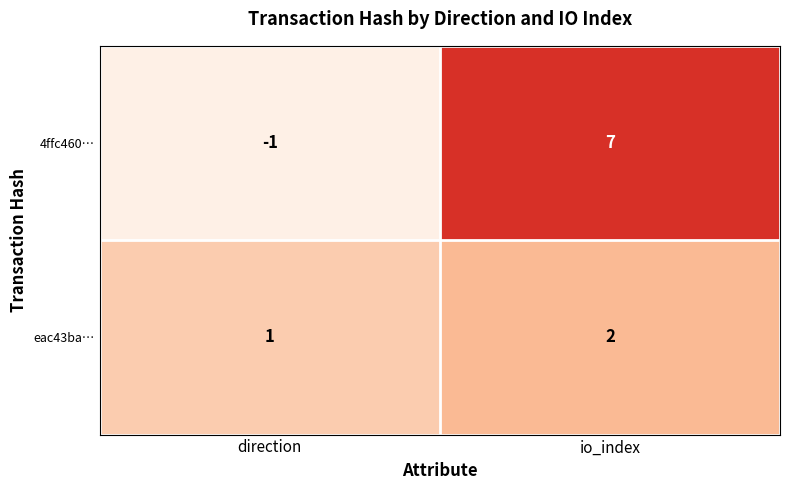

How many data points does each series have?

2